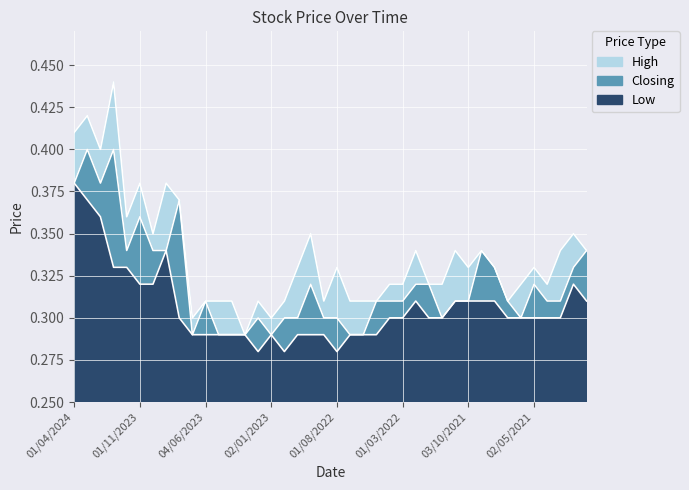

What is the sum of the Closing values at 02/01/2024 and 01/10/2023?

0.7